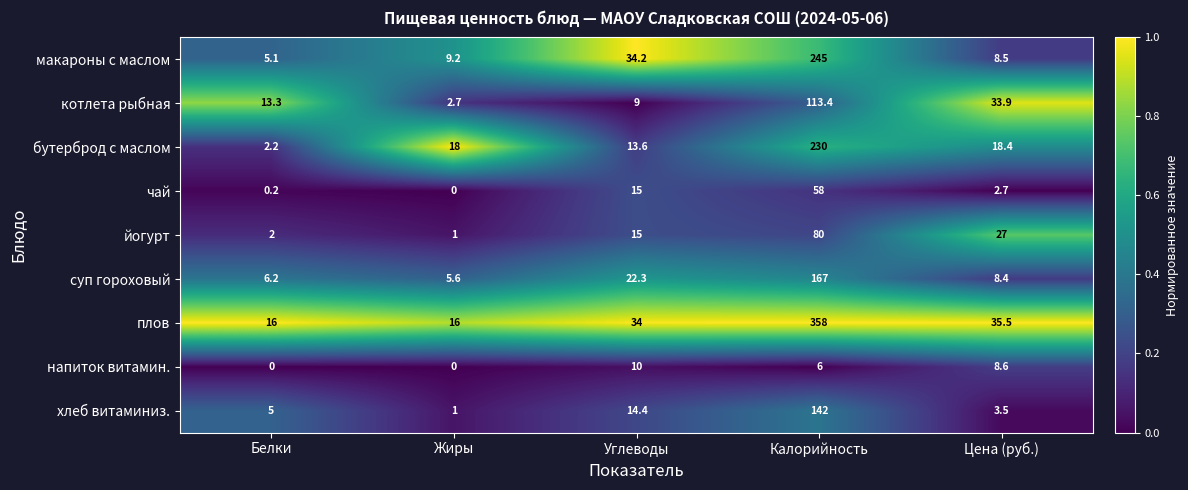

Which series changed the most between Калорийность and Цена (руб.)?

плов